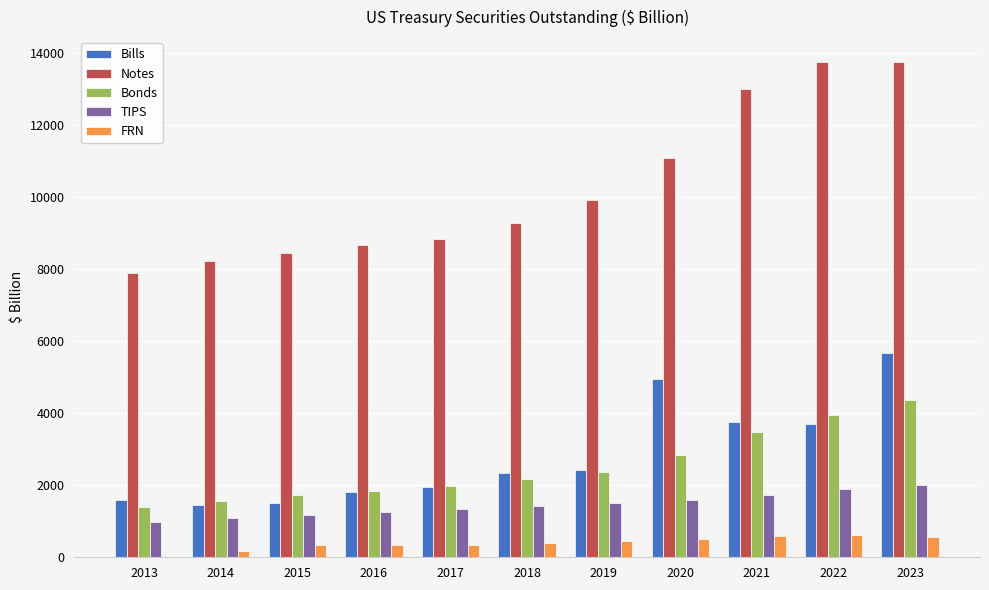

What is the greatest value displayed?

13758.2